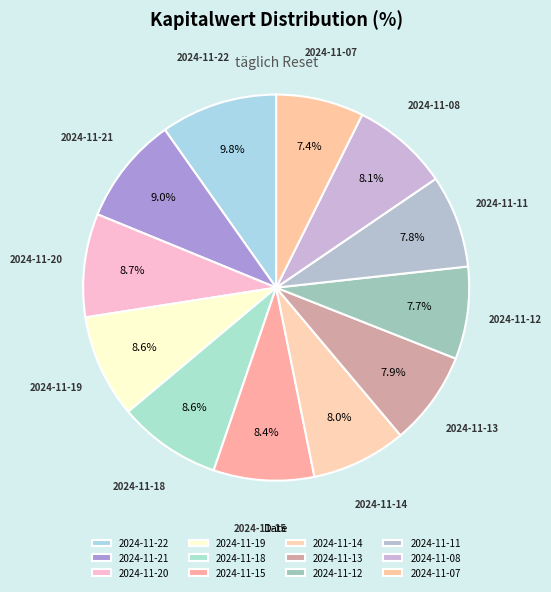

How many slices are in this pie chart?

12